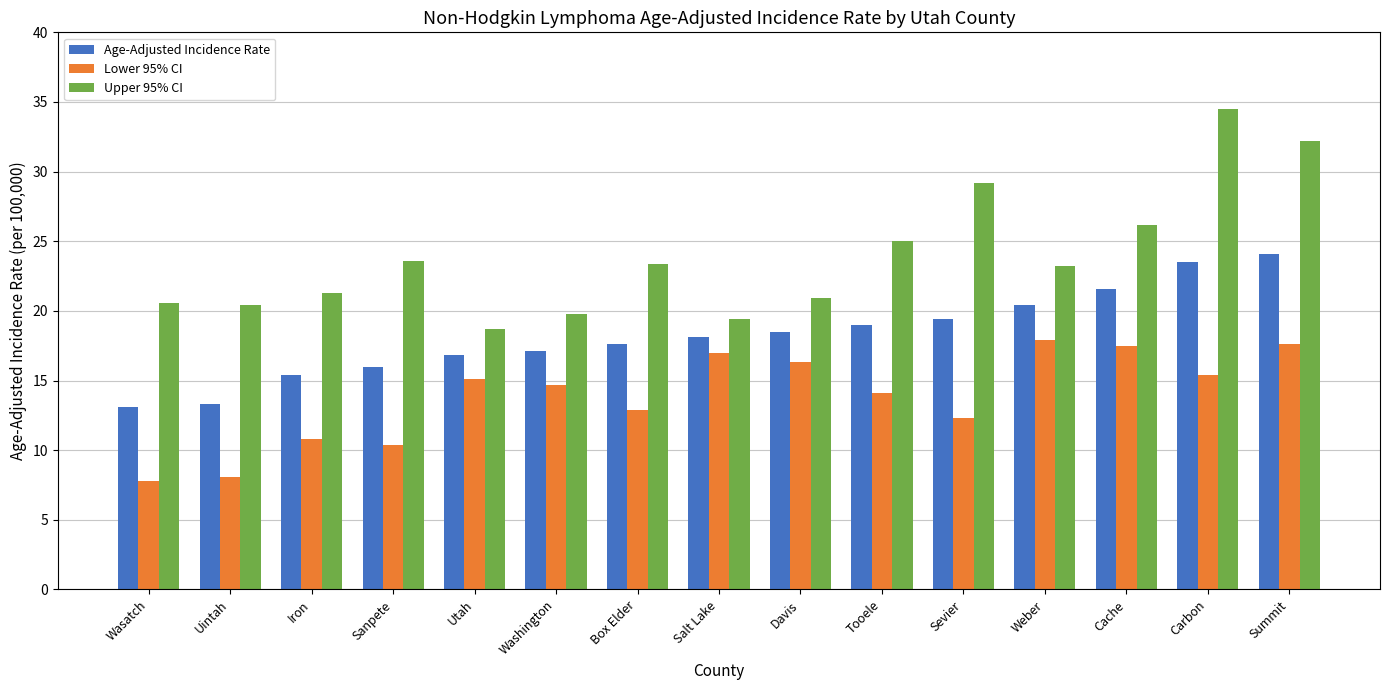

What is the total value across all series at Sevier?

60.9